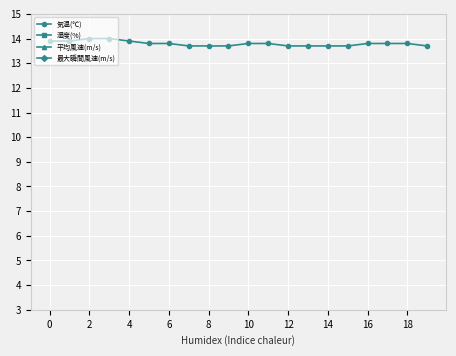

True or false: 気温(℃) and 湿度(%) intersect in this chart.

False